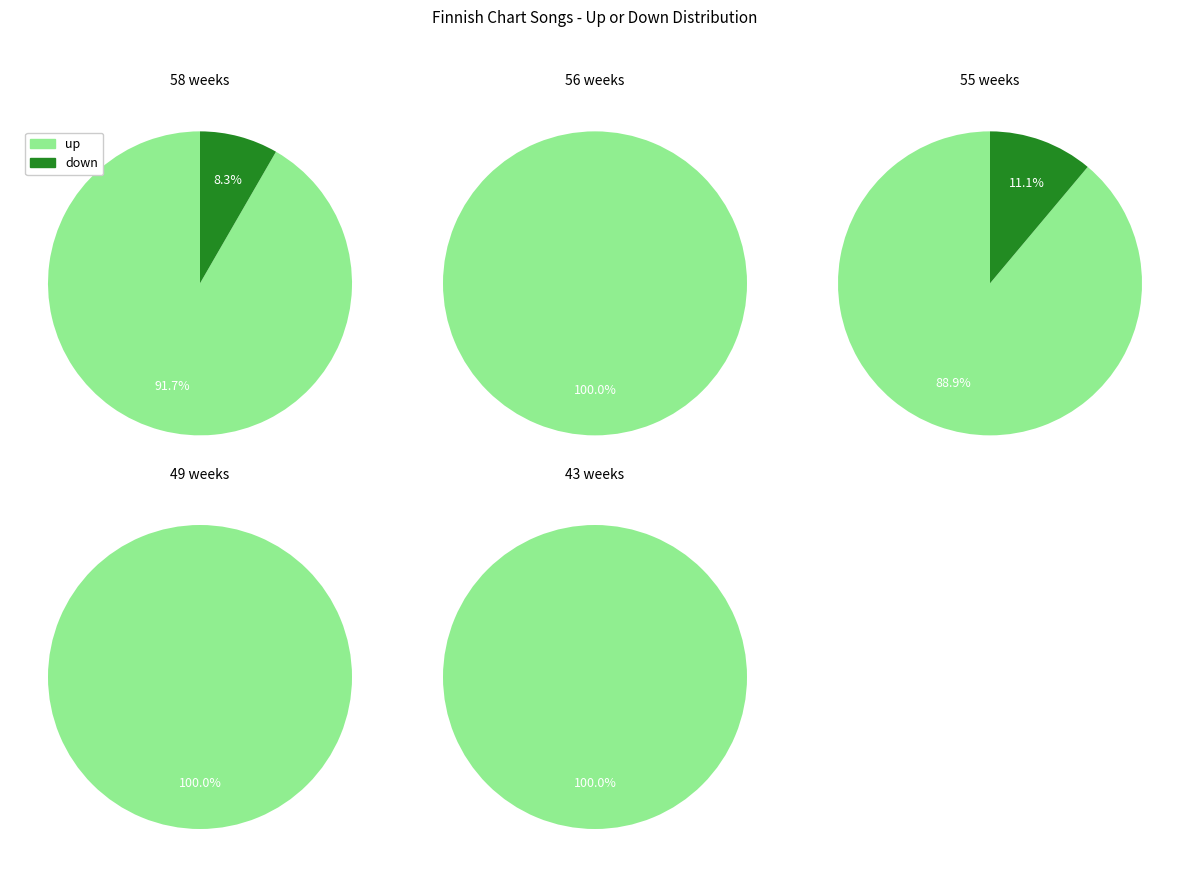

Which slice is the smallest?

down